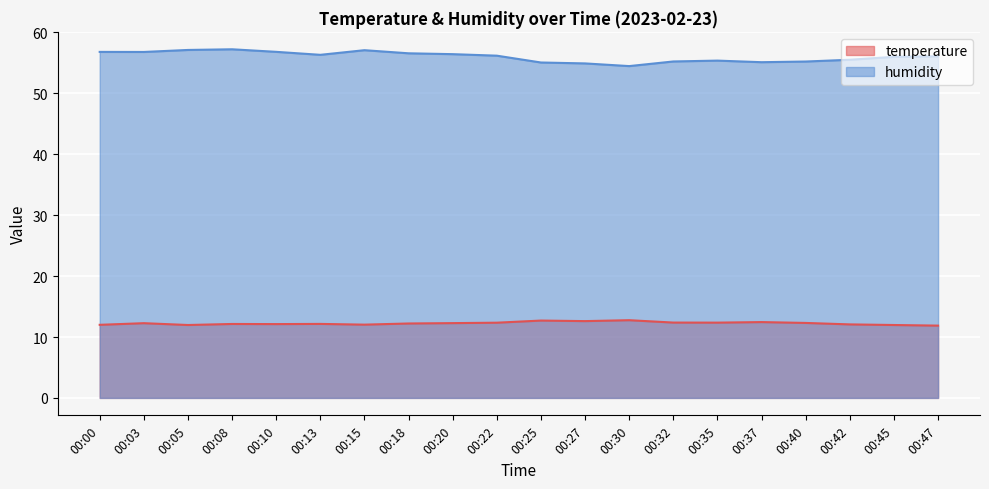

What is the maximum value shown in the chart?

57.2